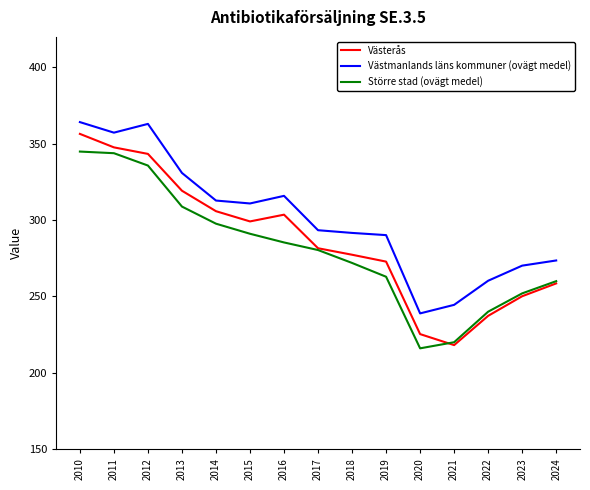

True or false: Västerås and Västmanlands läns kommuner (ovägt medel) cross at least once.

False